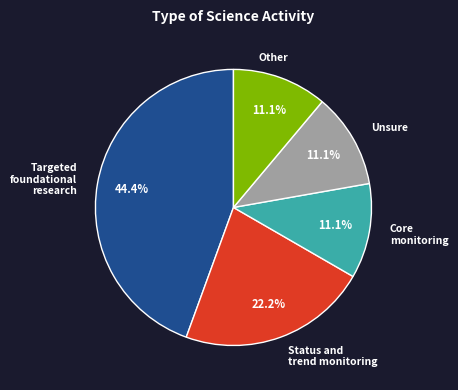

Is there any slice that represents more than half of the pie?

No